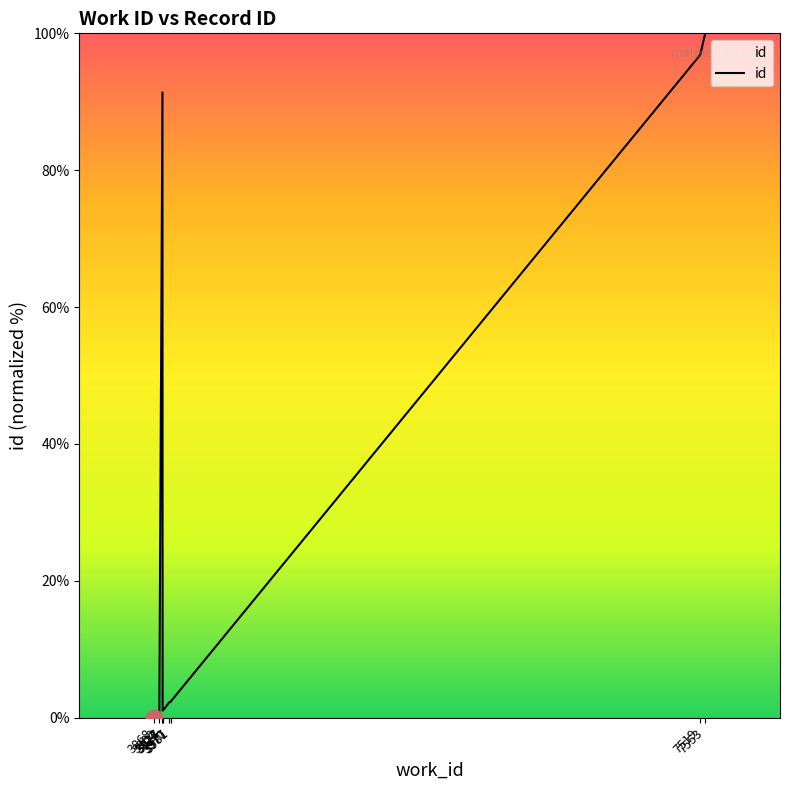

What is the difference between the maximum and minimum values?

100.0